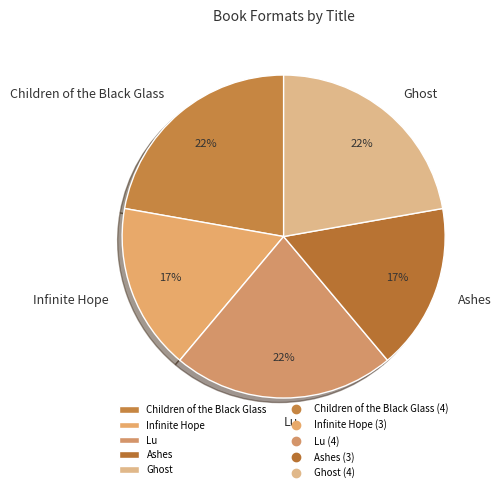

Is there a majority slice in this chart?

No